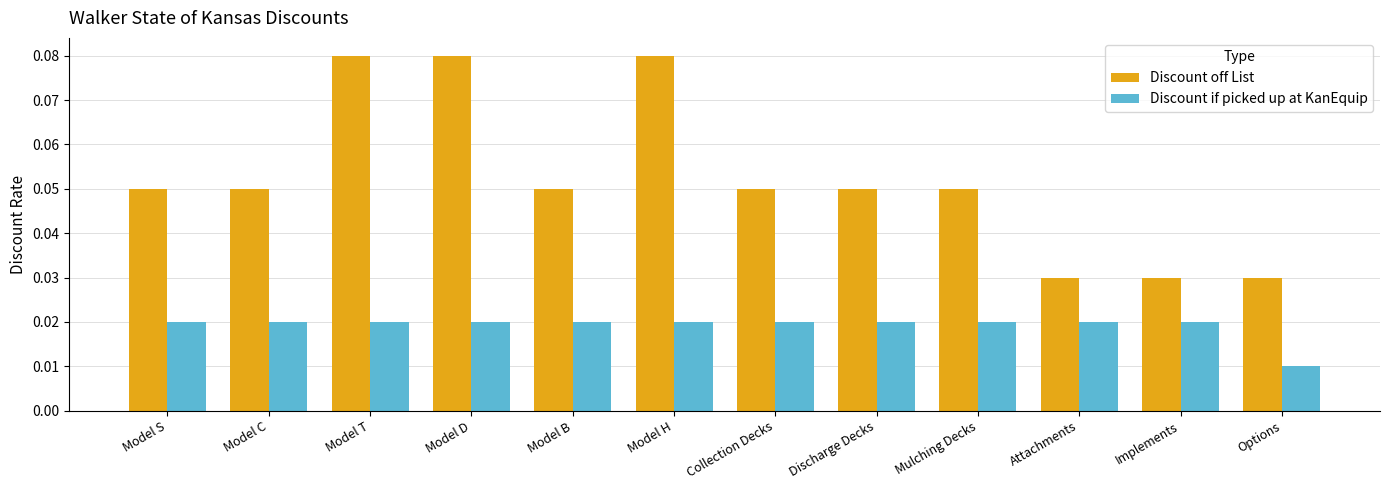

List the series in order of their peak value, lowest first.

Discount if picked up at KanEquip, Discount off List